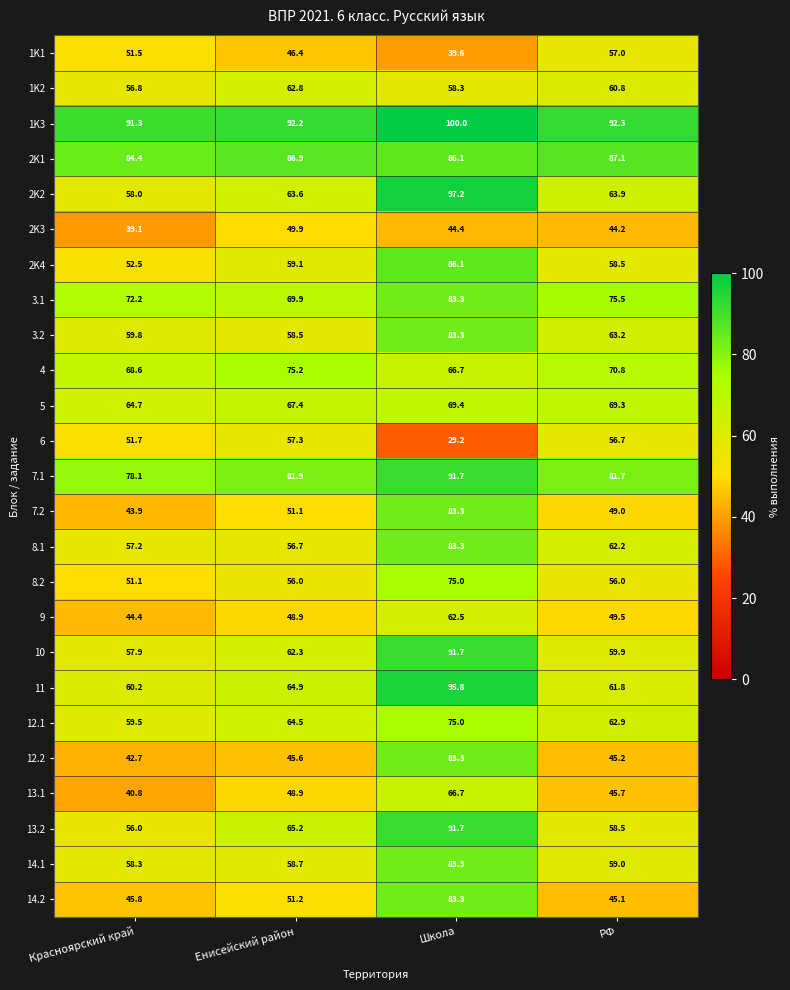

What is the lowest value of the 12.2 series?

42.7